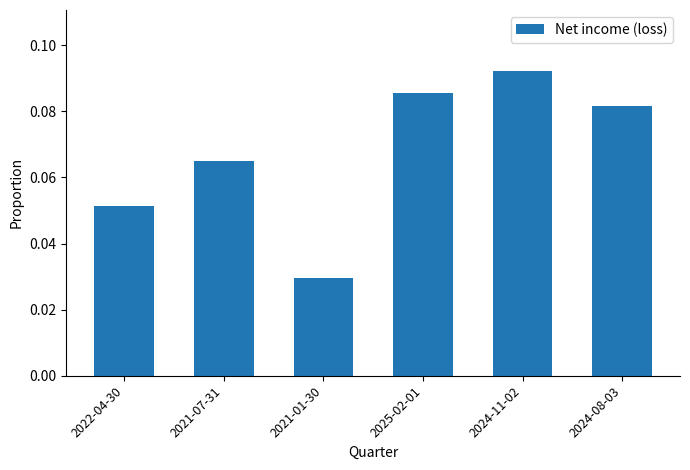

How many bars are there in total?

6